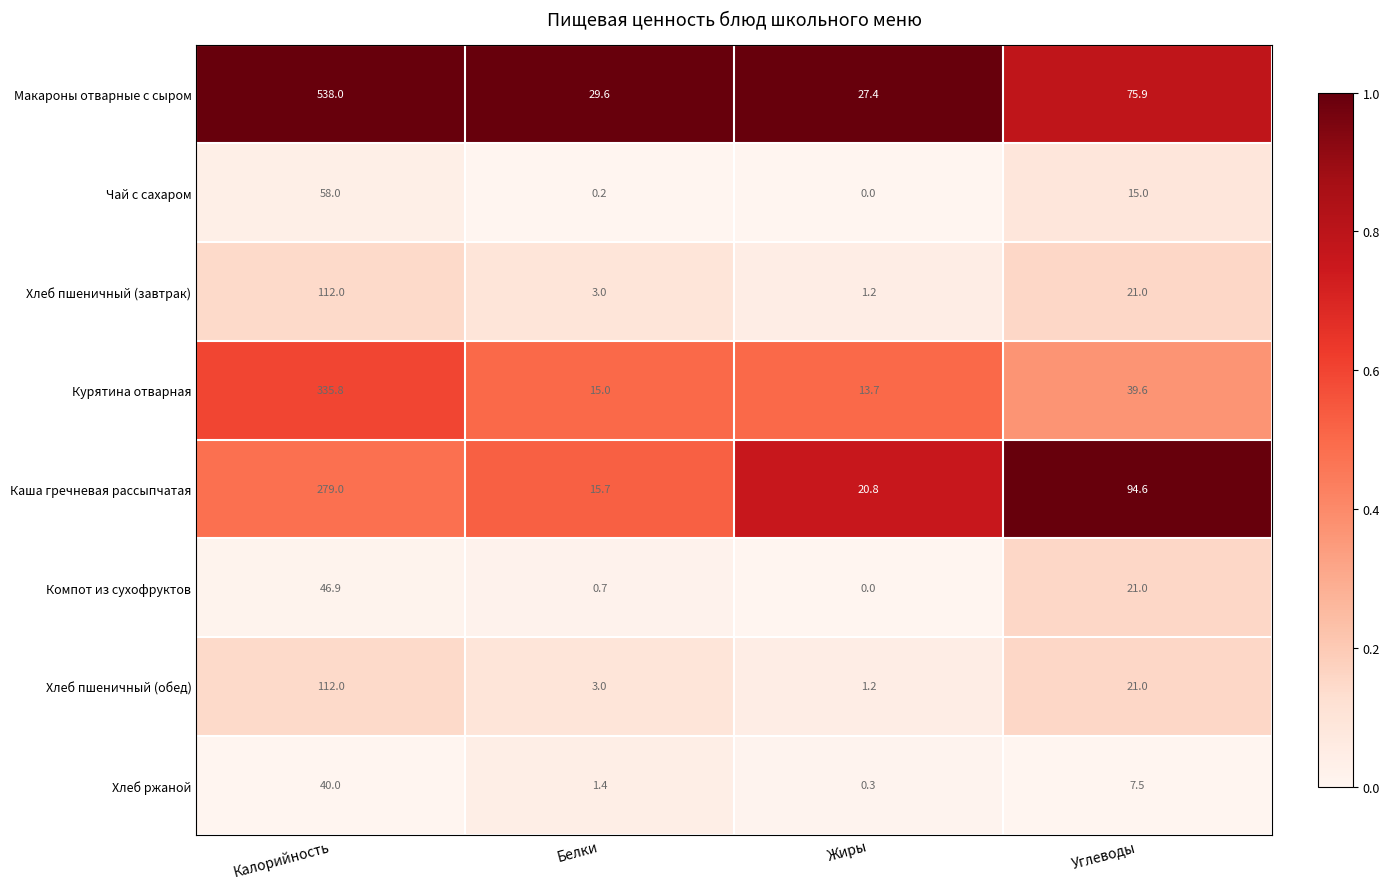

The Хлеб пшеничный (завтрак) series shows 1.0 at Белки. True or false?

False